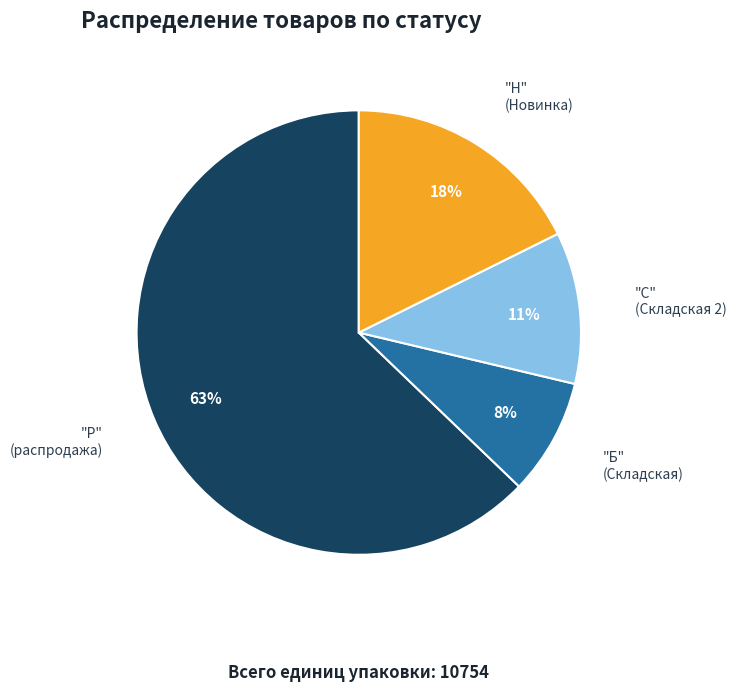

To the nearest percent, what percentage of the pie is "Б" (Складская)?

8%